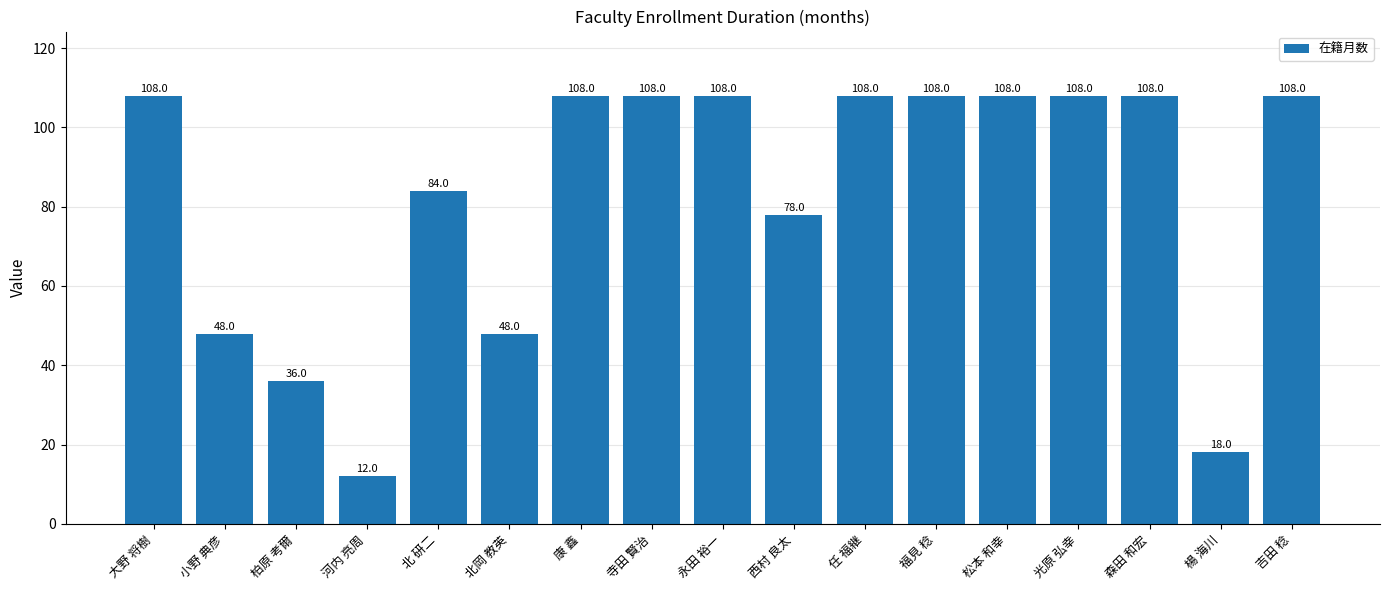

The chart shows a value of 12 at 河内 亮周. True or false?

True